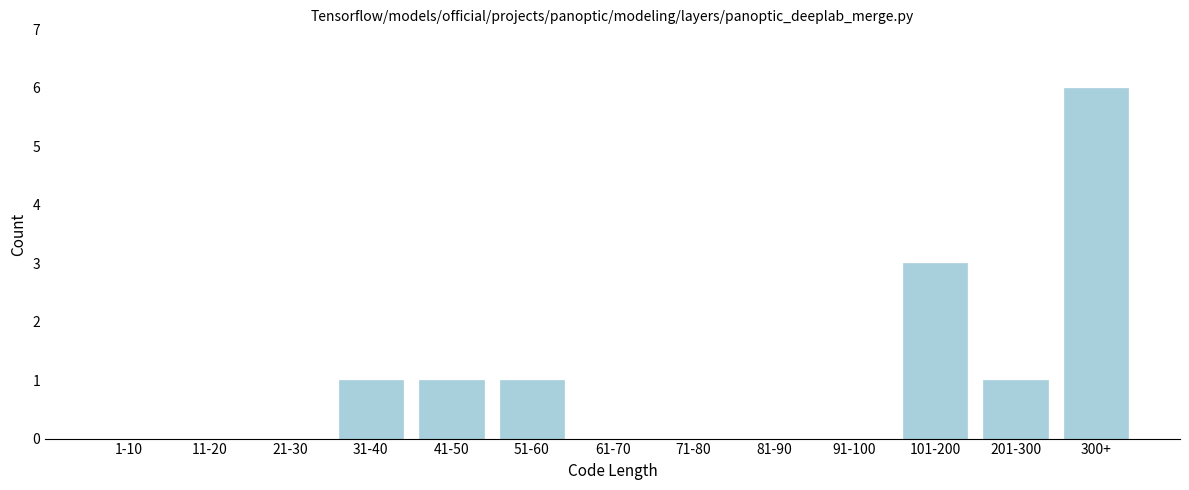

Reading right to left, transcribe all the data shown in this chart.

300+=6	201-300=1	101-200=3	91-100=0	81-90=0	71-80=0	61-70=0	51-60=1	41-50=1	31-40=1	21-30=0	11-20=0	1-10=0